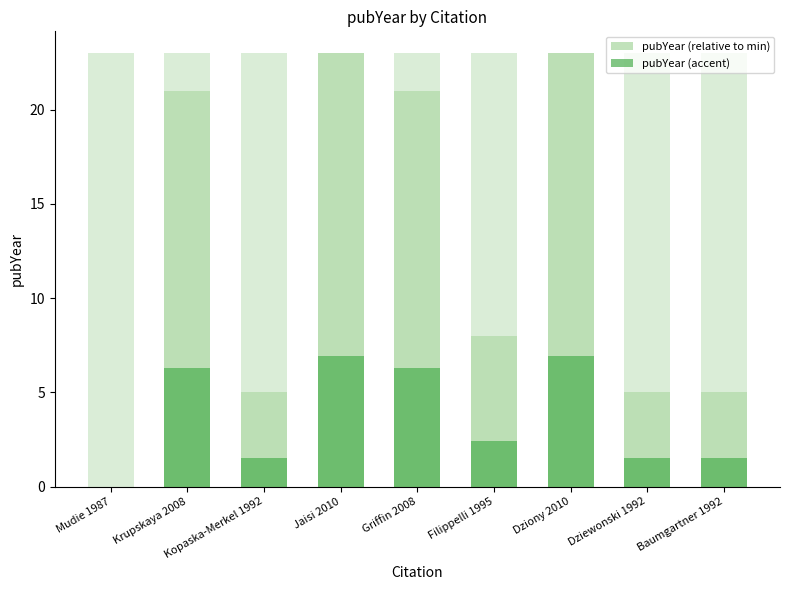

How many groups of bars are there?

9